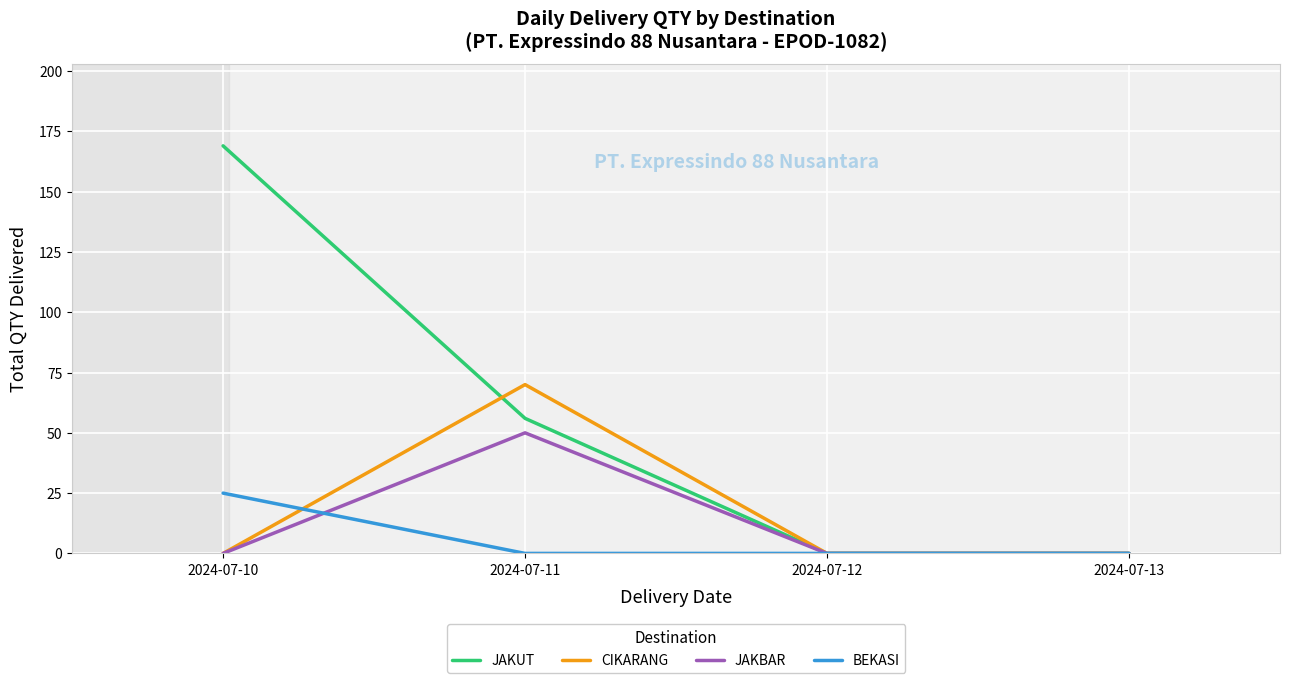

At which label does CIKARANG reach its peak?

2024-07-11